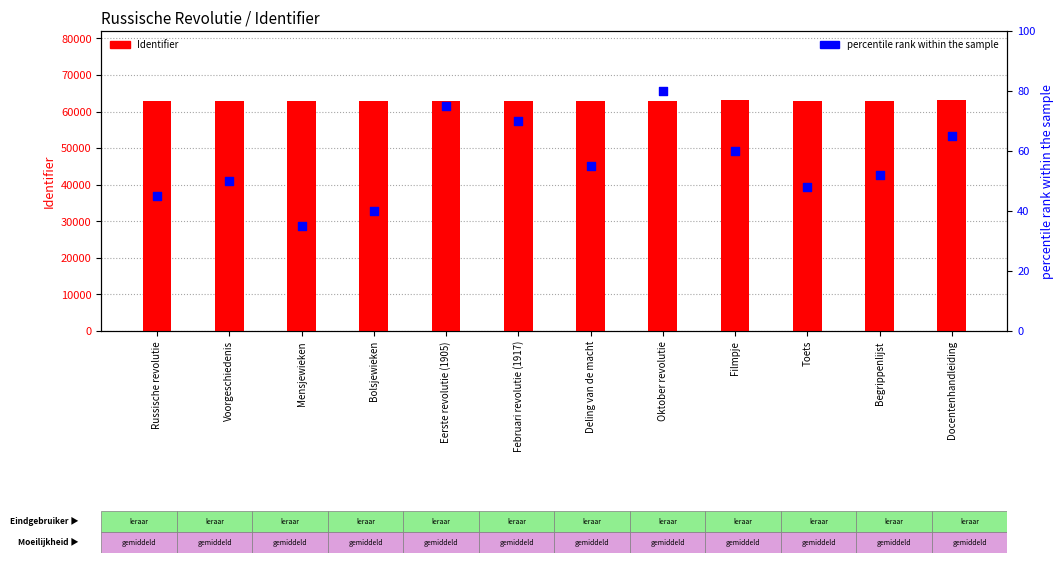

Which series contains the highest Y value?

Identifier